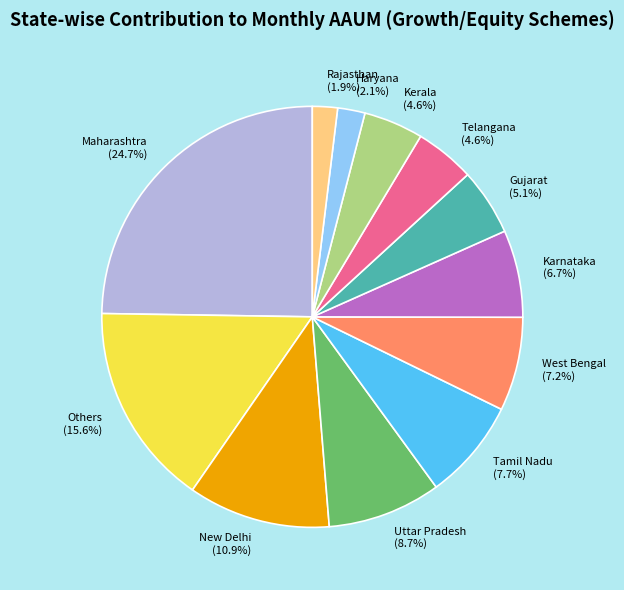

True or false: Tamil Nadu accounts for 1% of the total.

False